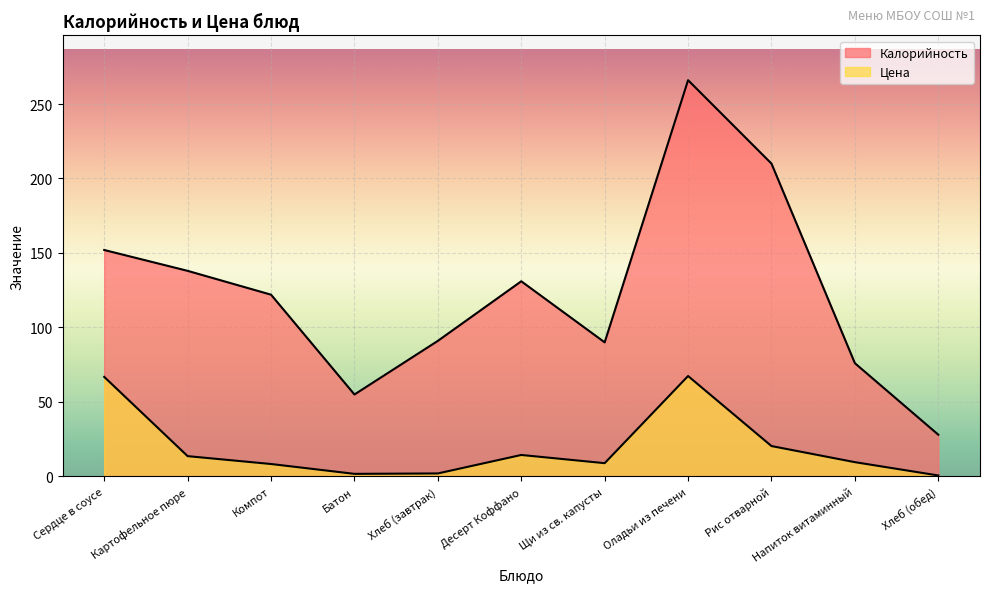

Rank the series at Компот from lowest to highest value.

Цена, Калорийность